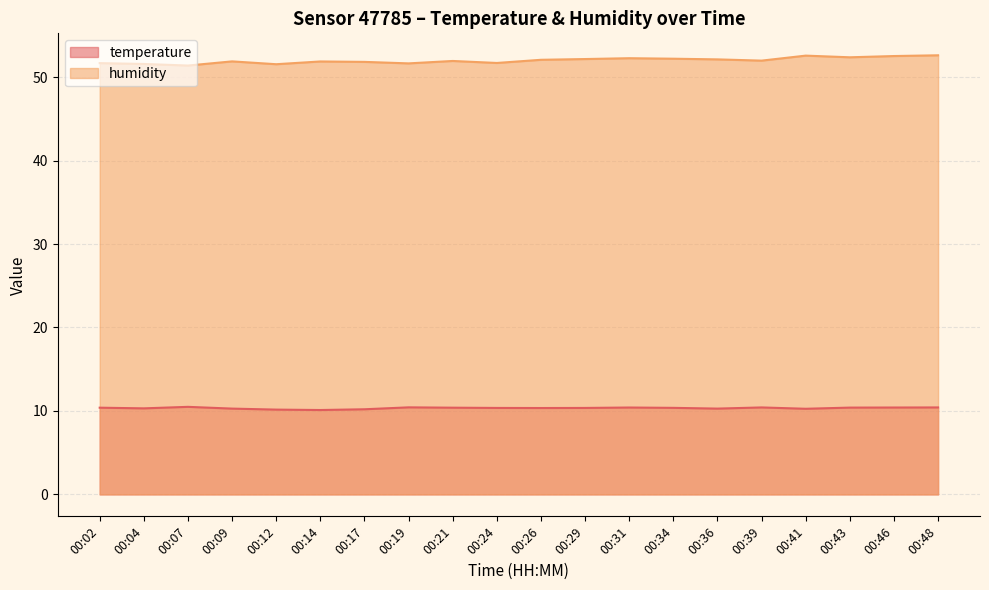

Is the value of humidity at 00:07 greater than the value of temperature at 00:12?

Yes